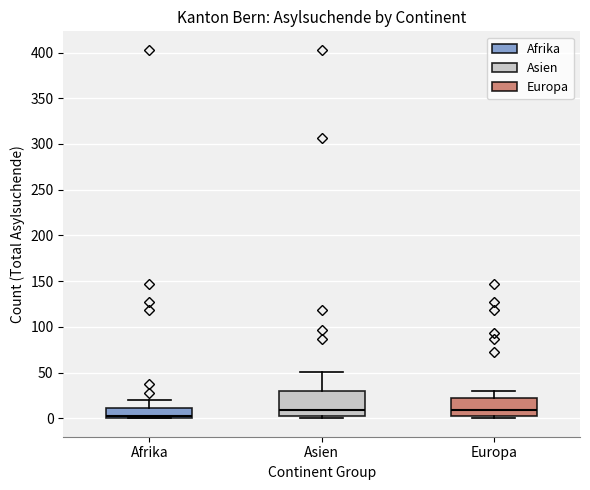

Reading left to right, read every box against the y-axis: the position of its median line, the range the box covers, and the ends of its whiskers. The values are not printed on the chart, so give them approximately, as read against the axis.

Afrika: median 0 (just above the box's lower edge), box 0 to 10, whiskers 0 to 20
Asien: median 10, box 5 to 30, whiskers 0 to 50
Europa: median 10, box 0 to 20, whiskers 0 (just below the box's lower edge) to 30